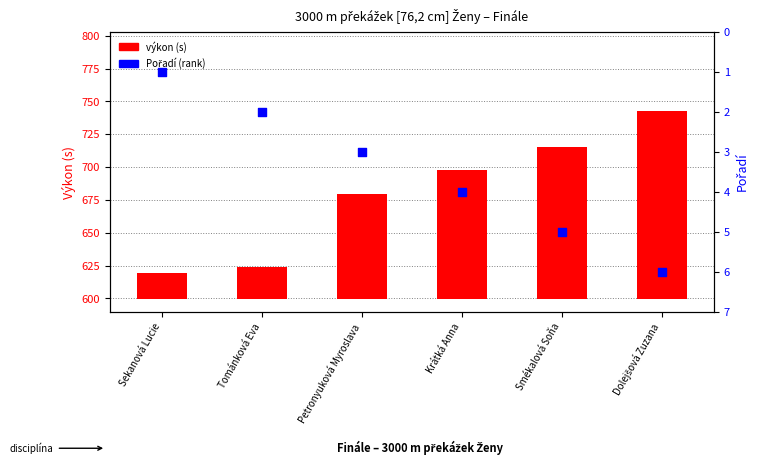

Which series has the widest spread of Y values?

výkon (s)